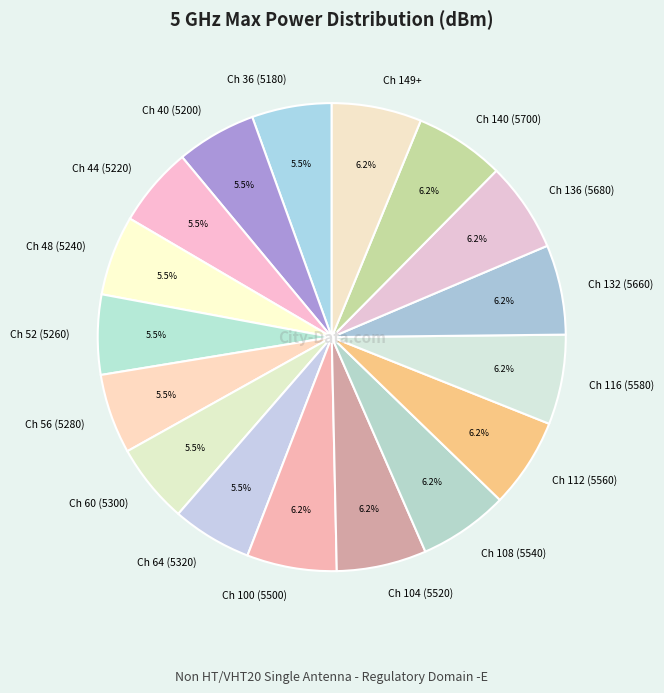

Is there any slice that represents more than half of the pie?

No